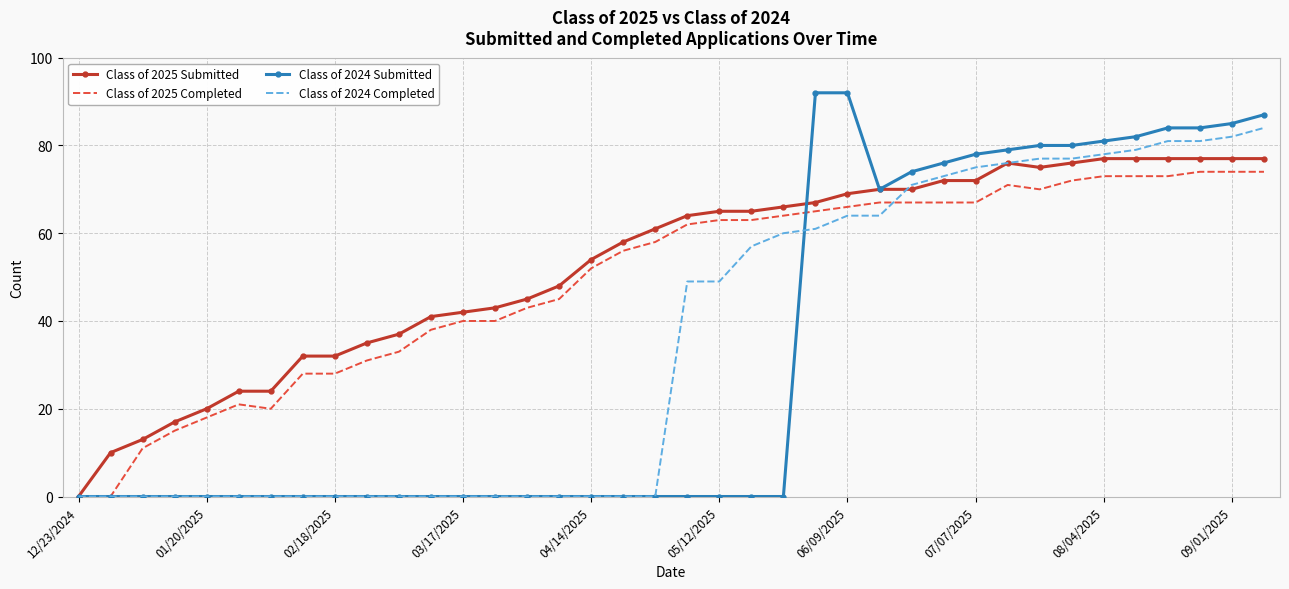

What is the greatest value displayed?

92